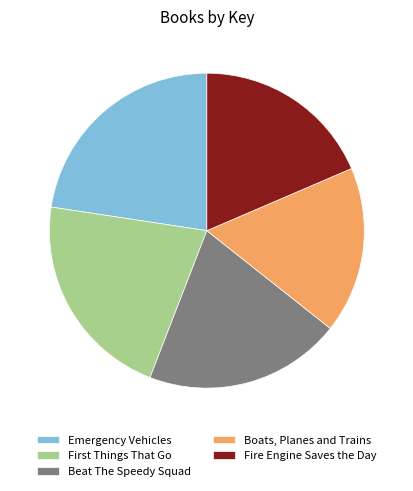

What is the ratio of the value at Boats, Planes and Trains to the value at Beat The Speedy Squad?

0.8